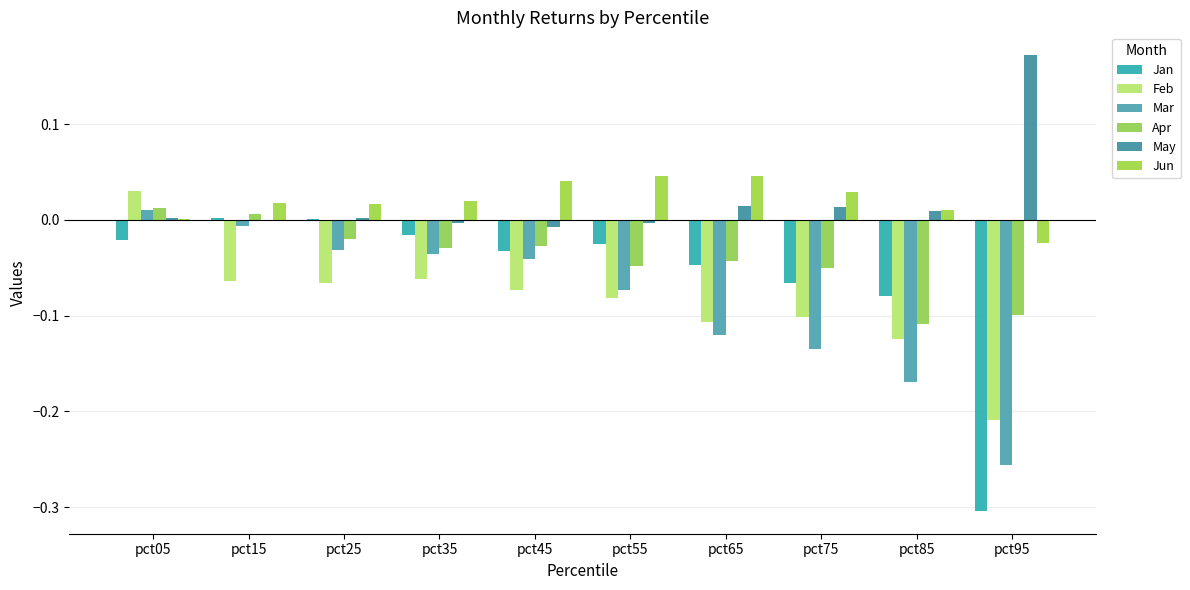

List the series in order of their peak value, lowest first.

Jan, Mar, Apr, Feb, Jun, May